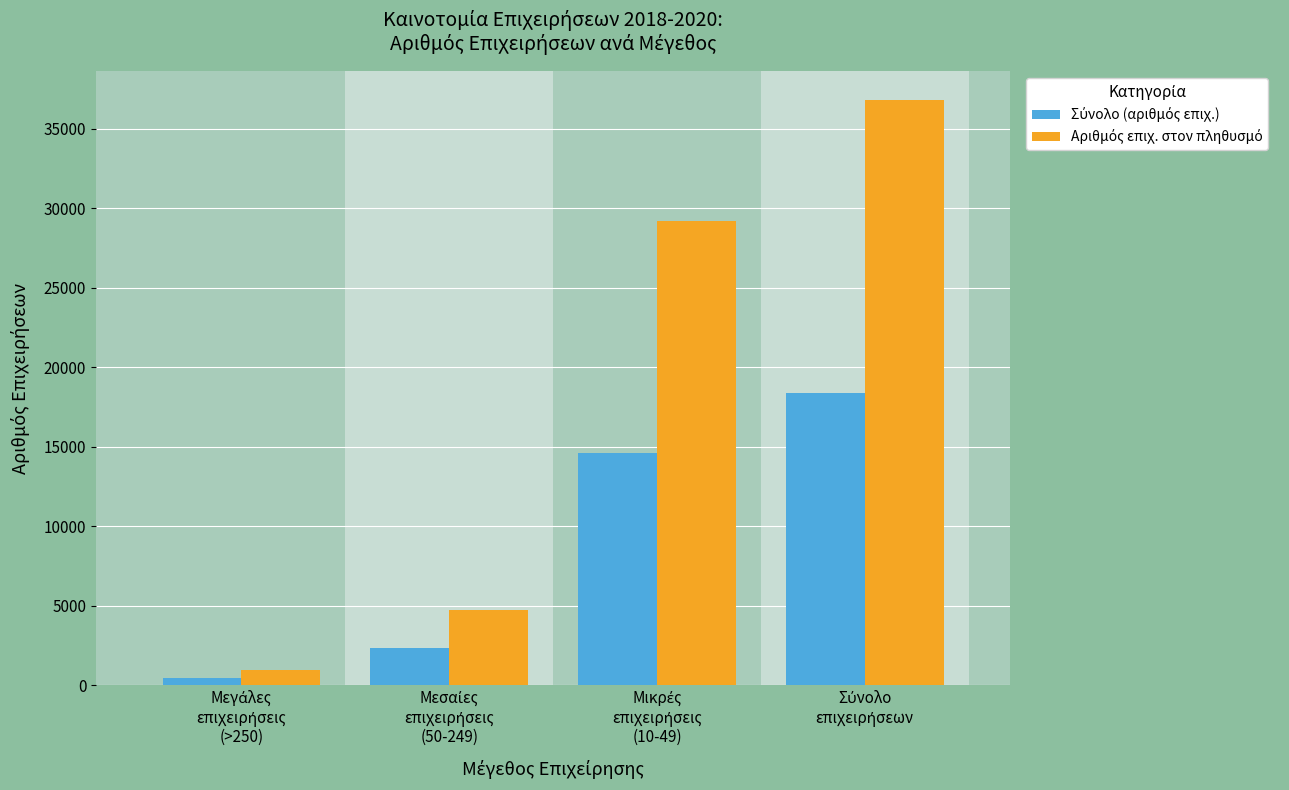

Where is Αριθμός επιχ. στον πληθυσμό nearest to the value 18864?

Μικρές
επιχειρήσεις
(10-49)